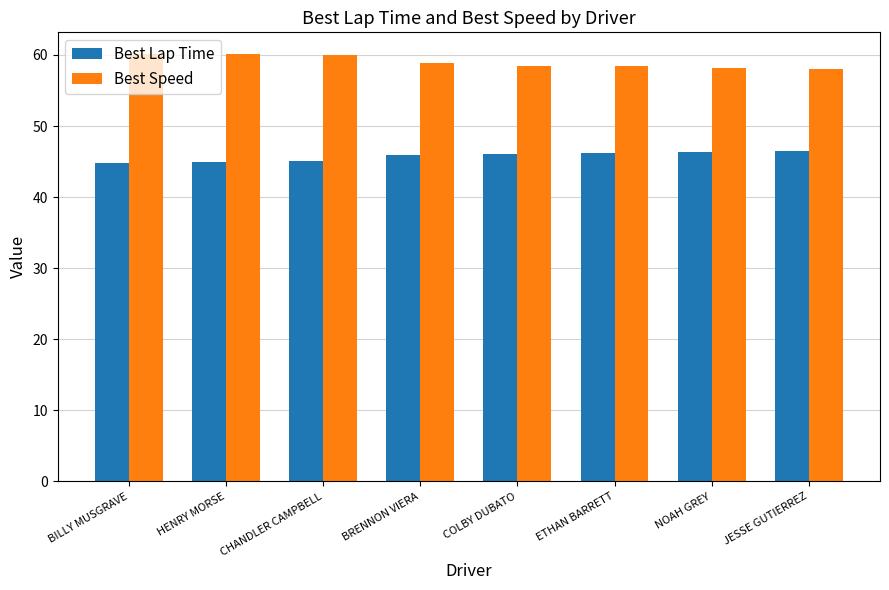

What position from the left is HENRY MORSE?

2